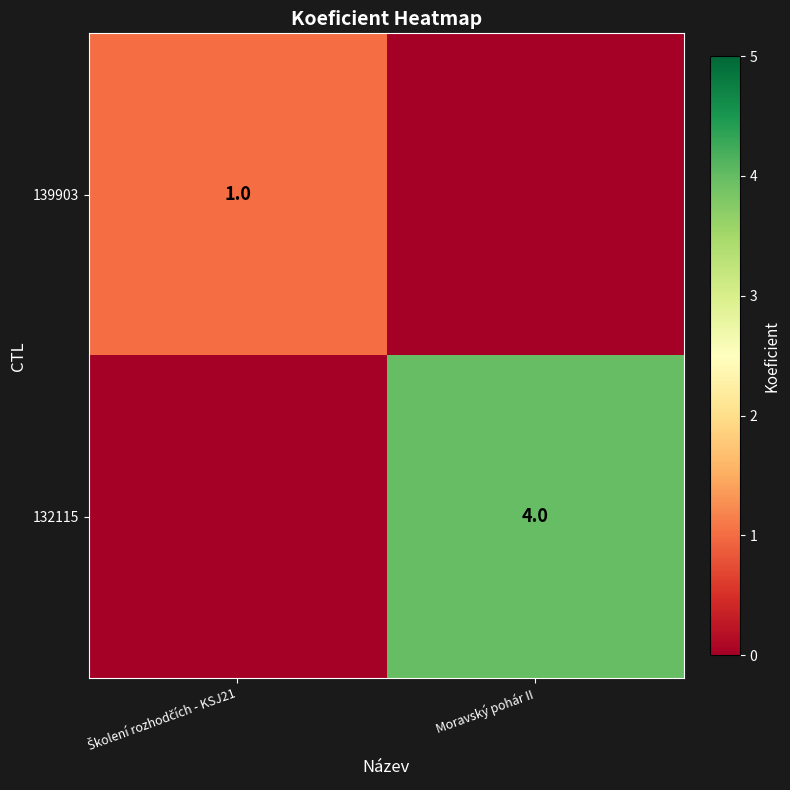

The 132115 series shows 4 at Moravský pohár II. True or false?

True